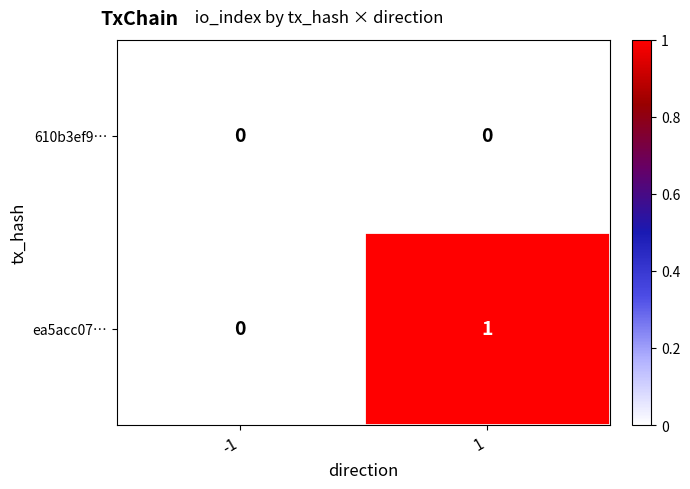

Reading left to right, what are all the values shown in this chart?

610b3ef9…: 0	0
ea5acc07…: 0	1